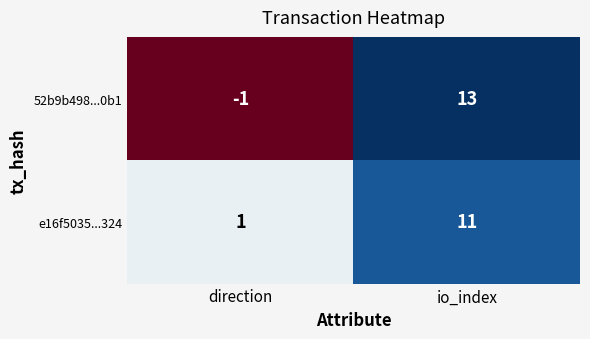

At io_index, list the series in order from largest to smallest.

52b9b498...0b1, e16f5035...324